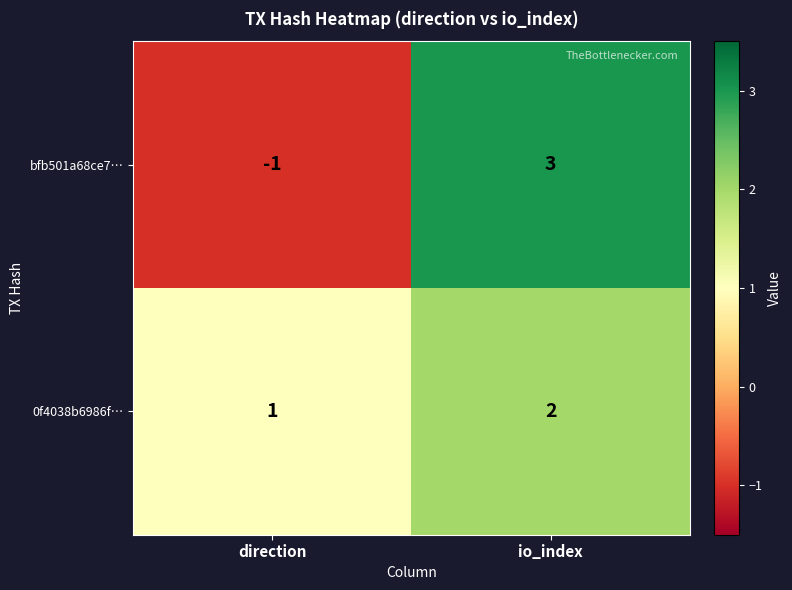

Is it true that 0f4038b6986f… equals 3 at io_index?

False